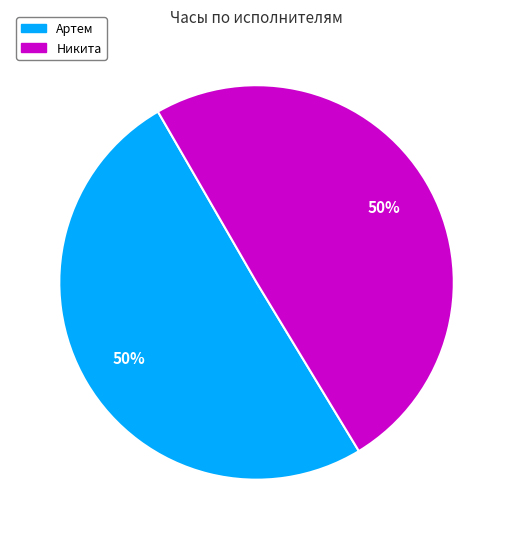

Is it true that Артем is 56% of the pie?

False